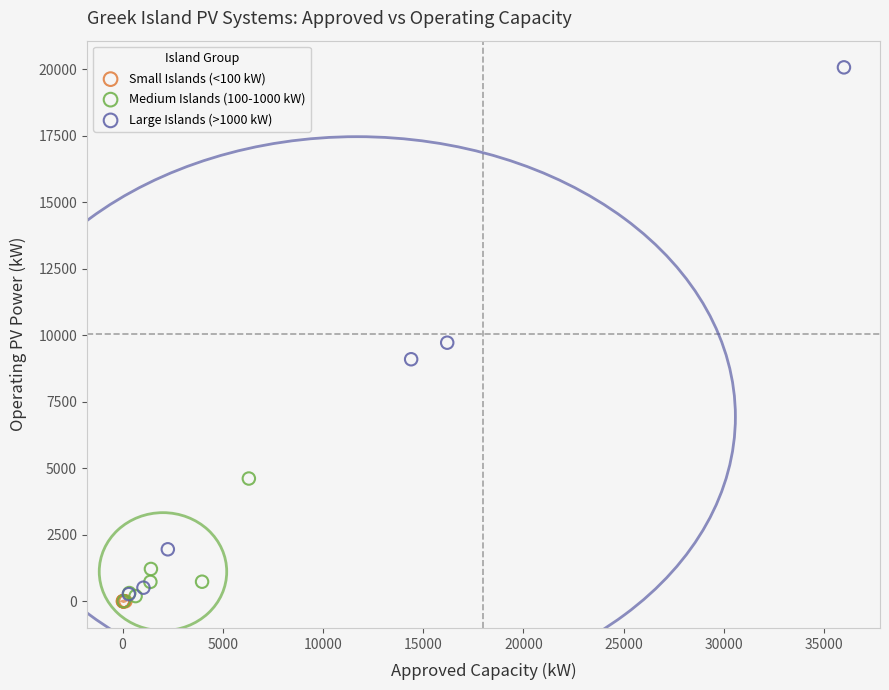

Which series has the widest spread of Y values?

Large Islands (>1000 kW)